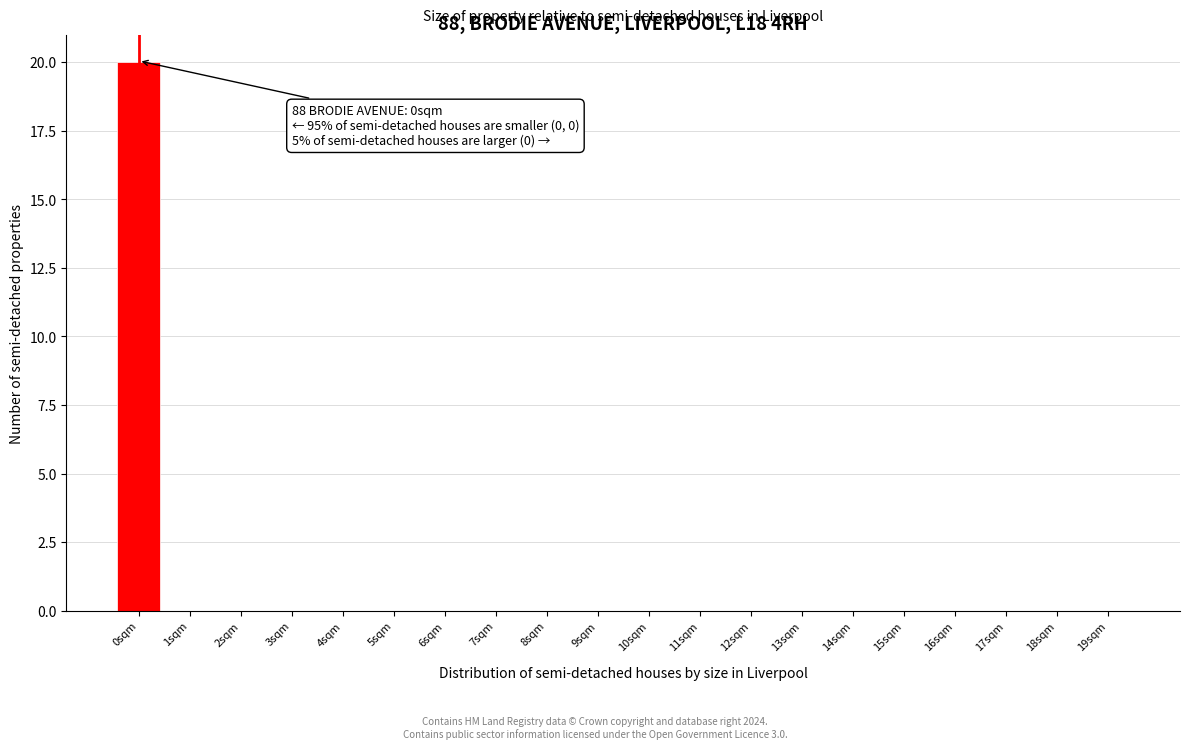

Reading right to left, list all the values displayed in this chart.

19sqm=0	18sqm=0	17sqm=0	16sqm=0	15sqm=0	14sqm=0	13sqm=0	12sqm=0	11sqm=0	10sqm=0	9sqm=0	8sqm=0	7sqm=0	6sqm=0	5sqm=0	4sqm=0	3sqm=0	2sqm=0	1sqm=0	0sqm=20